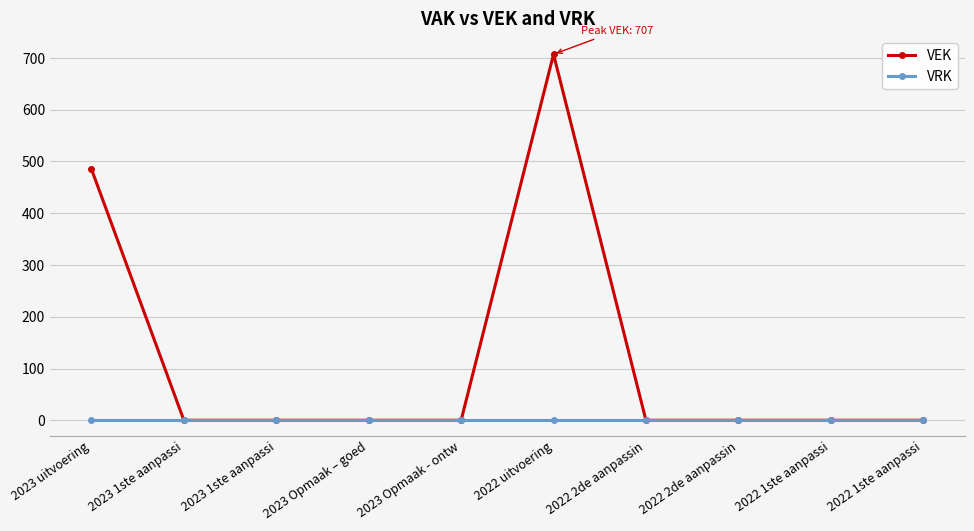

Reading left to right, what are all the values shown in this chart?

VEK: 485	0	0	0	0	707	0	0	0	0
VRK: 0	0	0	0	0	0	0	0	0	0